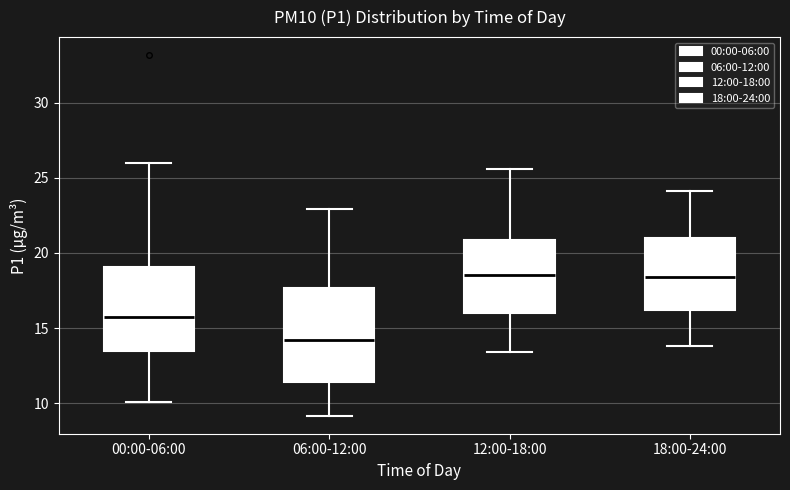

Where does the upper whisker of the box for 06:00-12:00 end on the y-axis? The values are not printed on the chart, so give them approximately, as read against the axis.

23.0